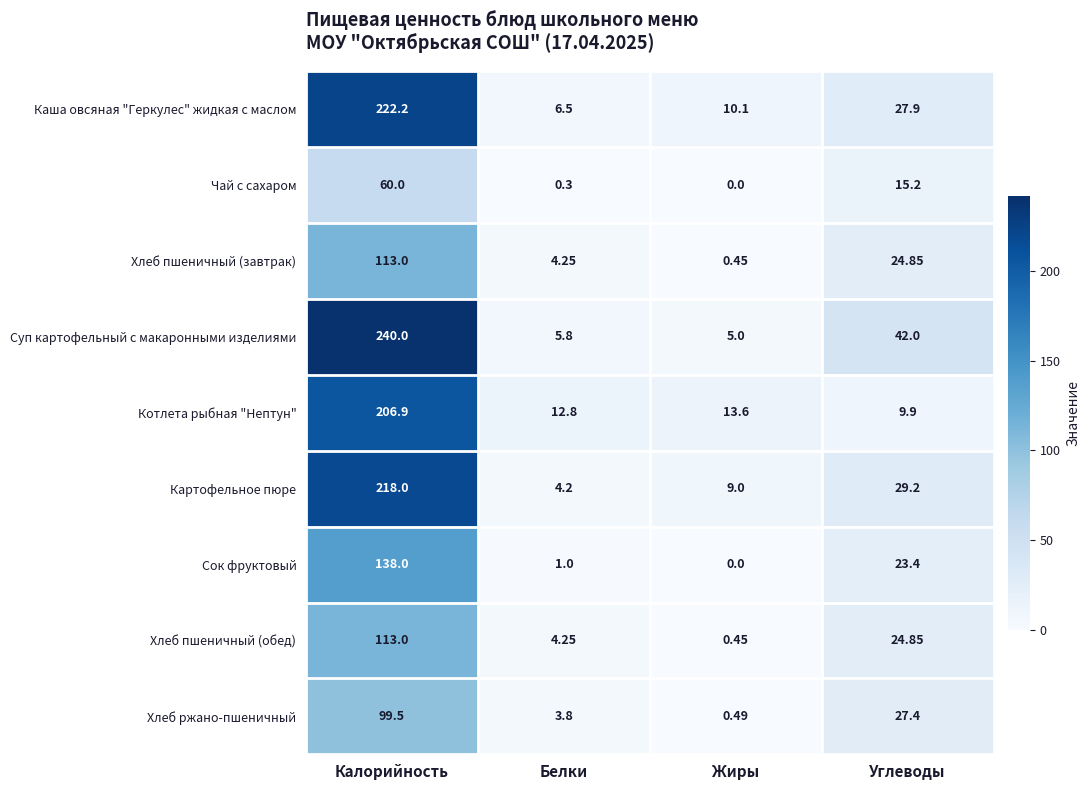

At which category is the sum across all series the highest?

Калорийность